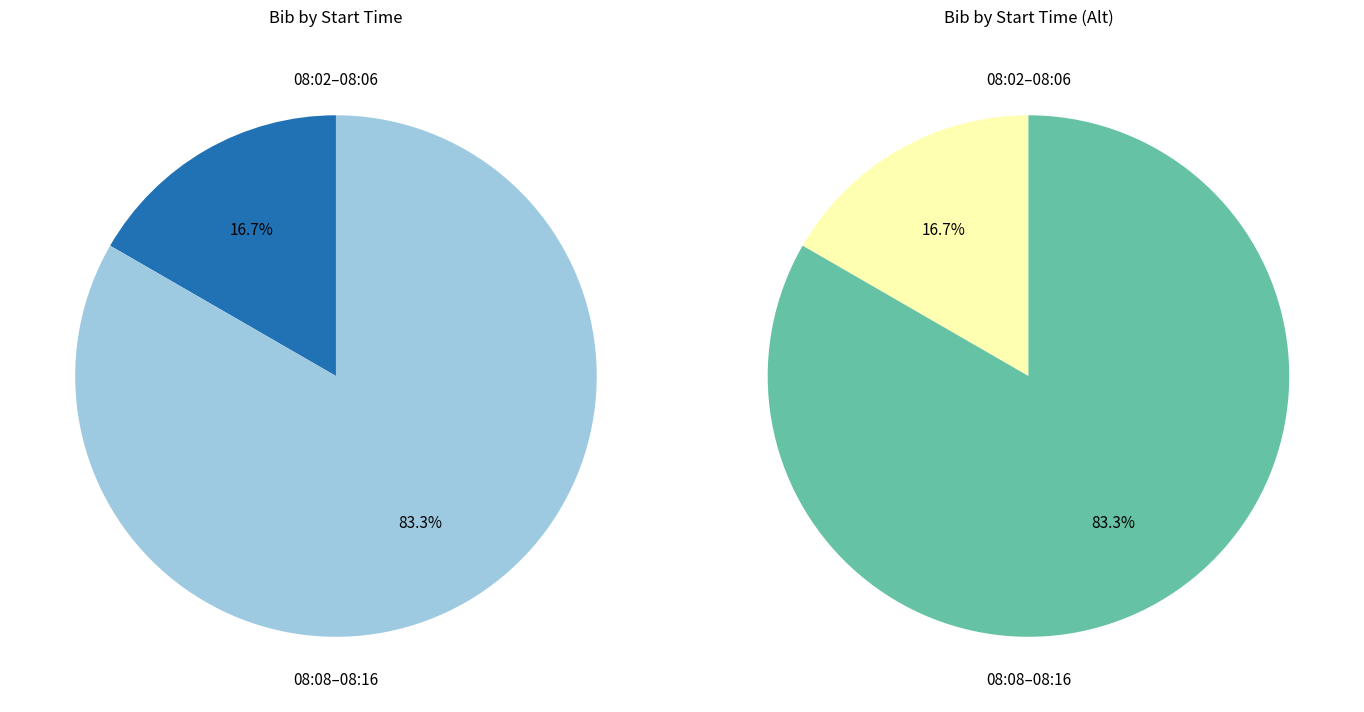

Do 08:06:00 and 08:10:00 together represent more than half of the pie?

No